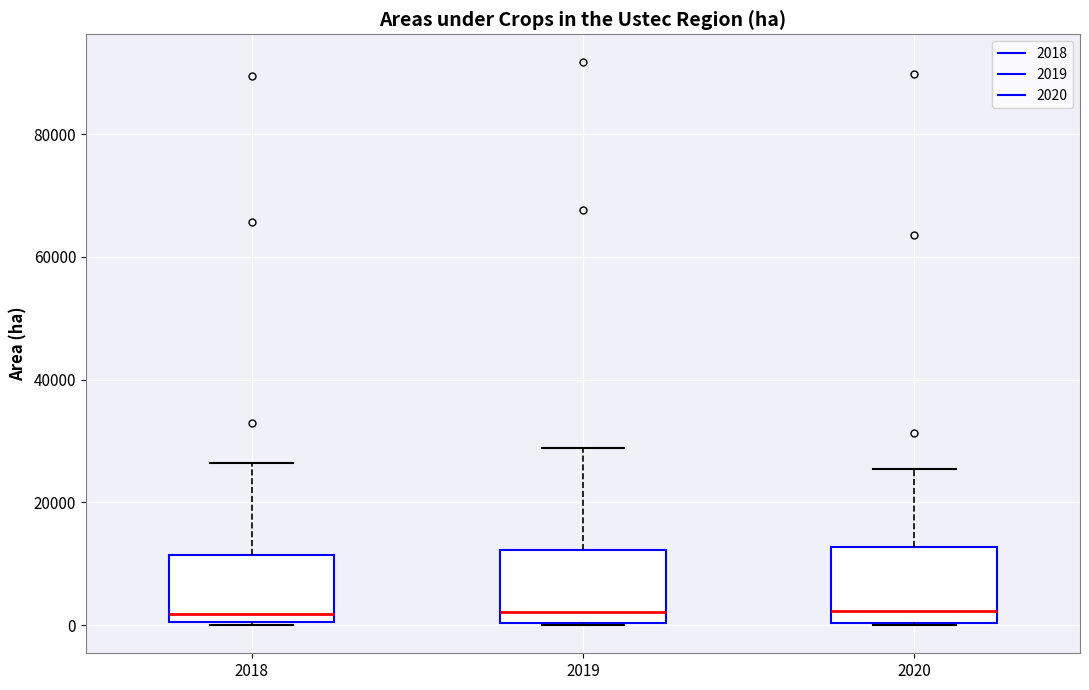

Reading left to right, transcribe this box plot: for each box, give where its median line is, the range the box spans, and where its two whiskers end, as read against the y-axis. The values are not printed on the chart, so give them approximately, as read against the axis.

2018: median 2000, box 0 to 12000, whiskers 0 to 26000
2019: median 2000, box 0 to 12000, whiskers 0 to 28000
2020: median 2000, box 0 to 12000, whiskers 0 to 26000